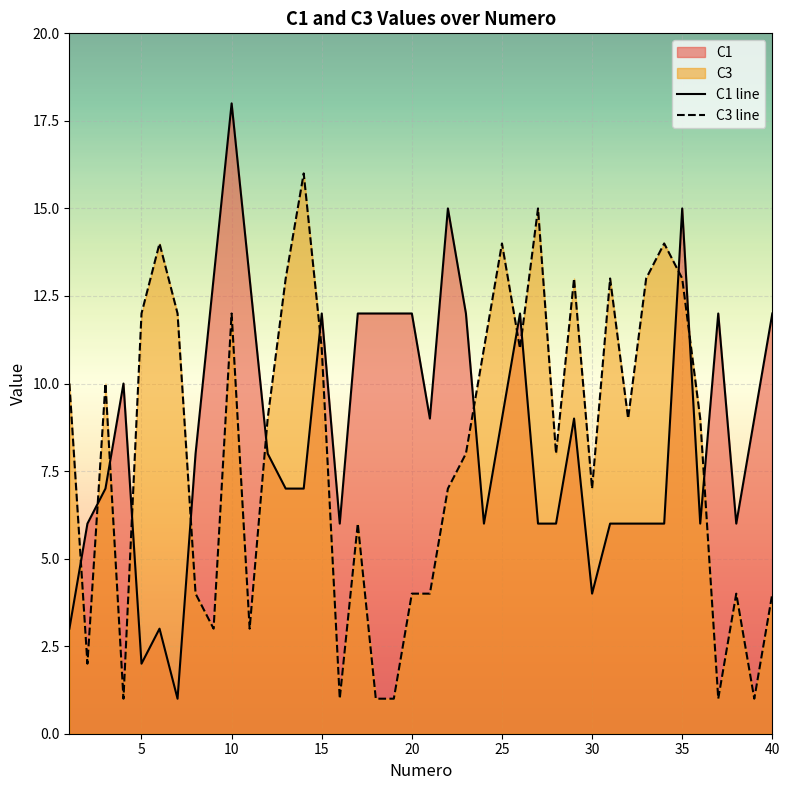

The value of C3 line at 10 is 12. True or false?

True